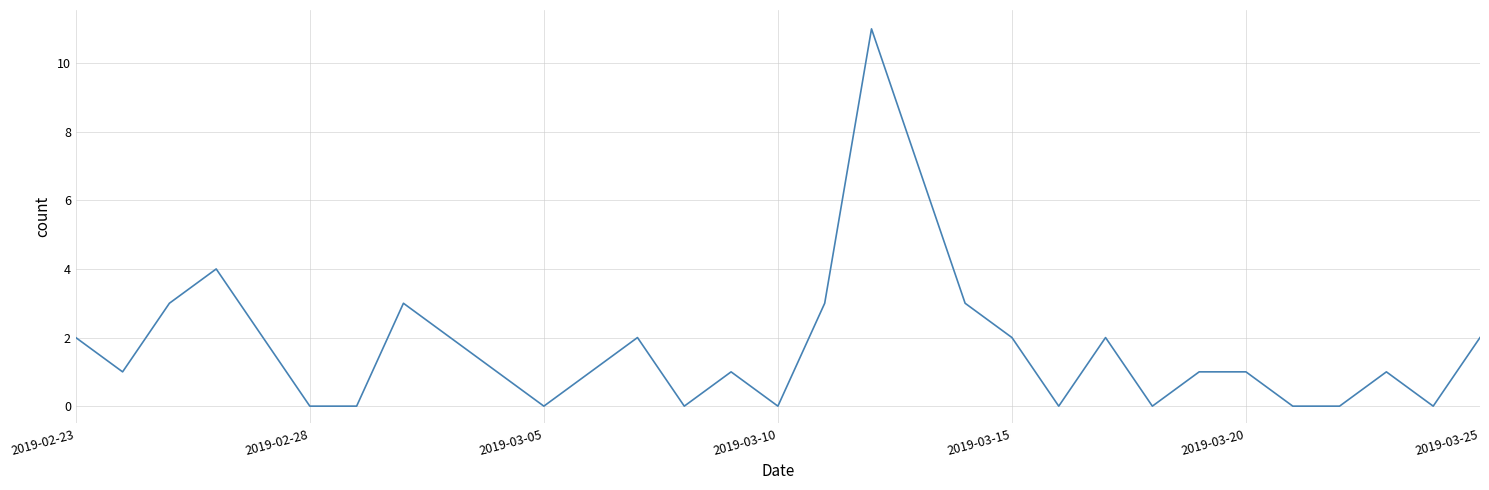

Reading left to right, what are all the values shown in this chart?

2	1	3	4	2	0	0	3	2	1	0	1	2	0	1	0	3	11	7	3	2	0	2	0	1	1	0	0	1	0	2